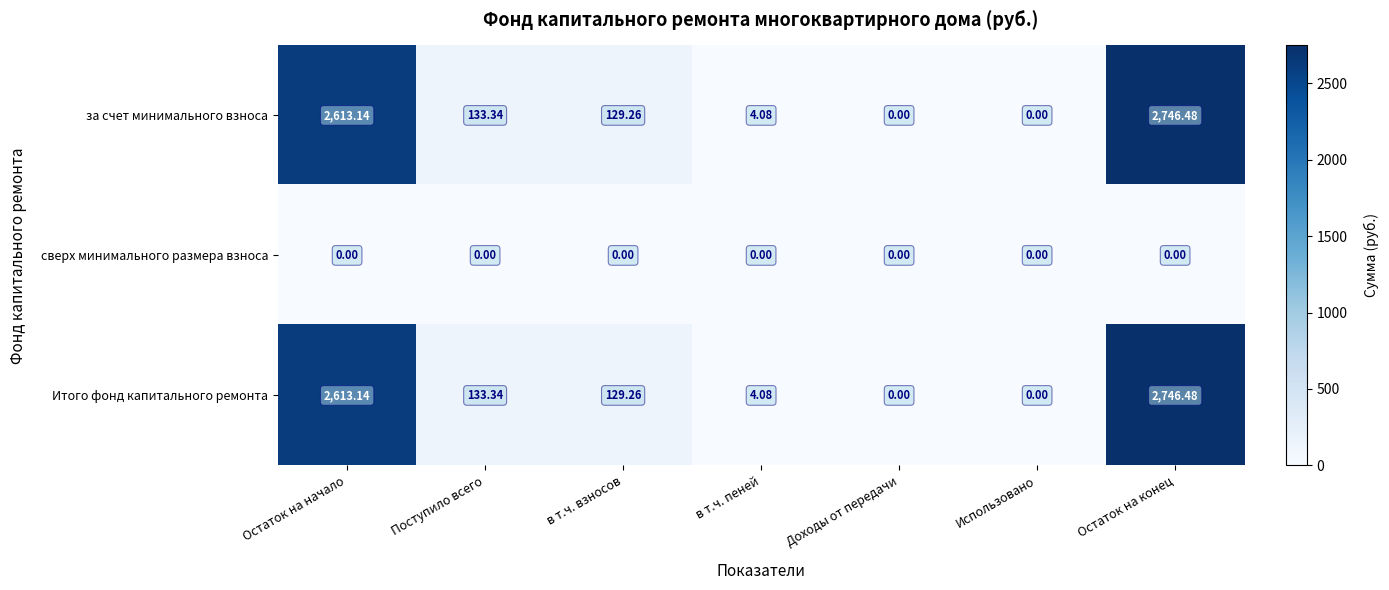

What is the total value across all series at Остаток на конец?

5493.0